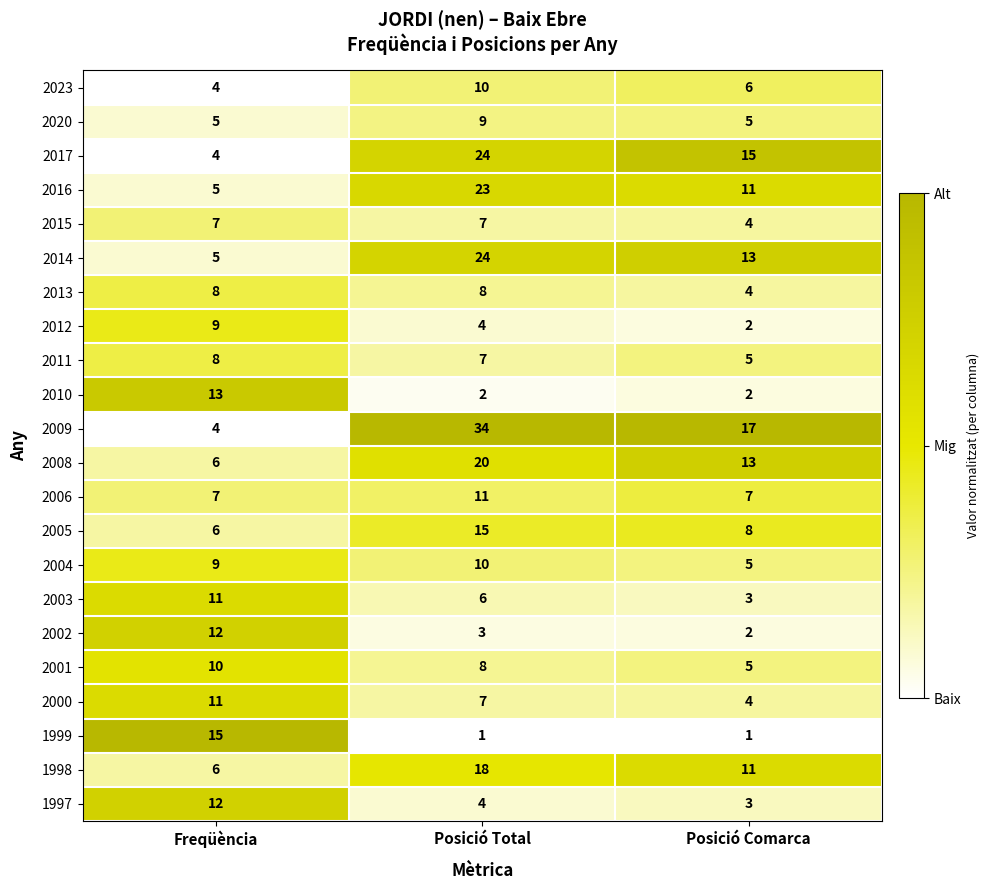

What is the average value of the 1999 series?

6